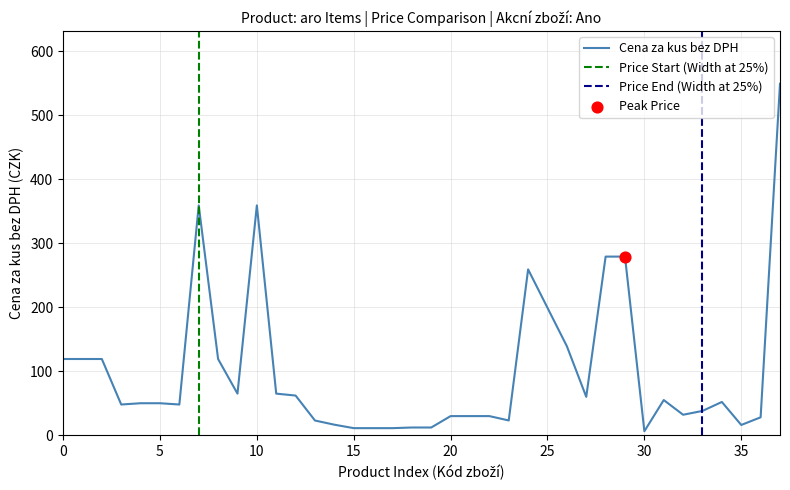

The value of Cena za kus bez DPH at 0 is 43.9. True or false?

False